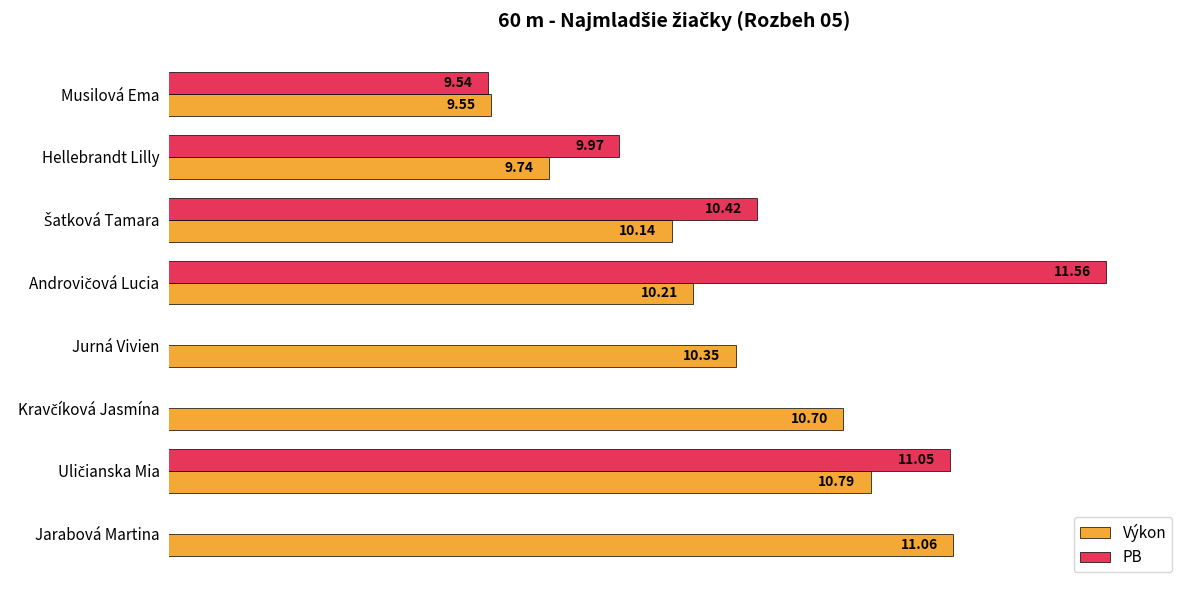

Which category has the highest value in the Výkon series?

Jarabová Martina